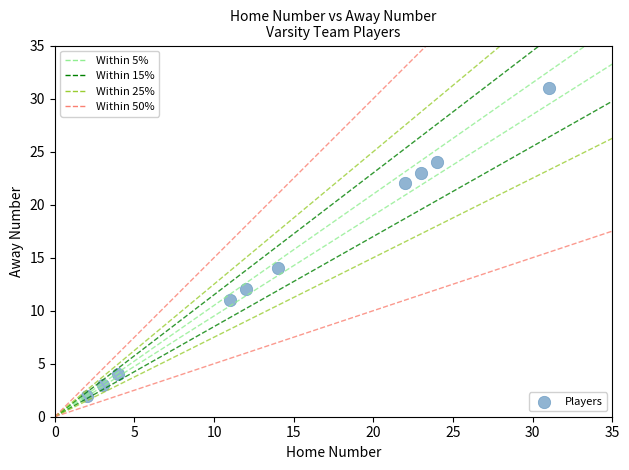

What Y value in the scatter plot is closest to 16?

14